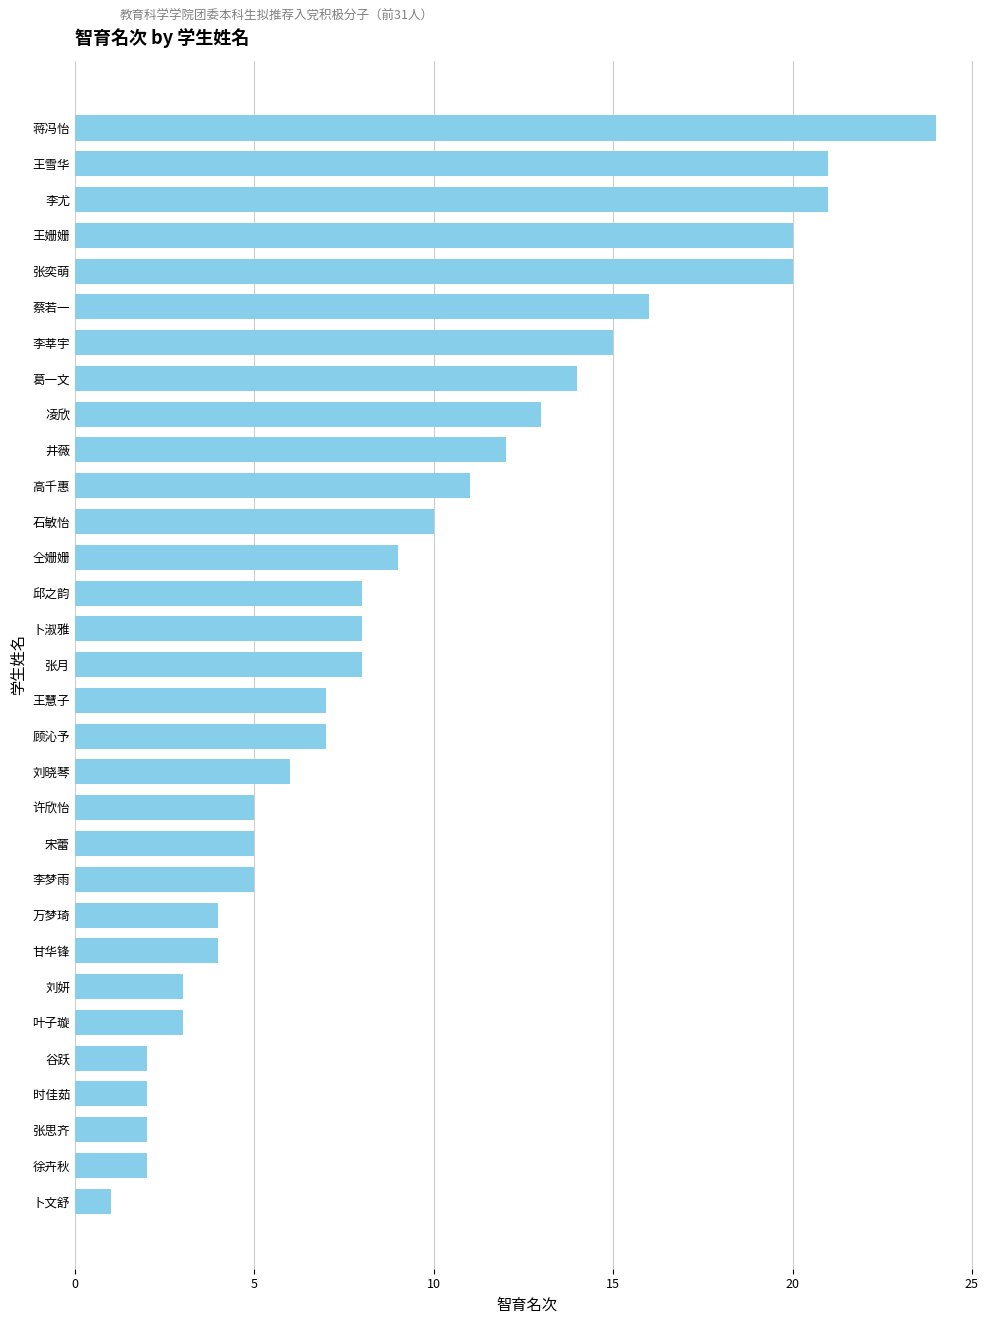

At which category does the chart reach its peak across all series?

蒋冯怡